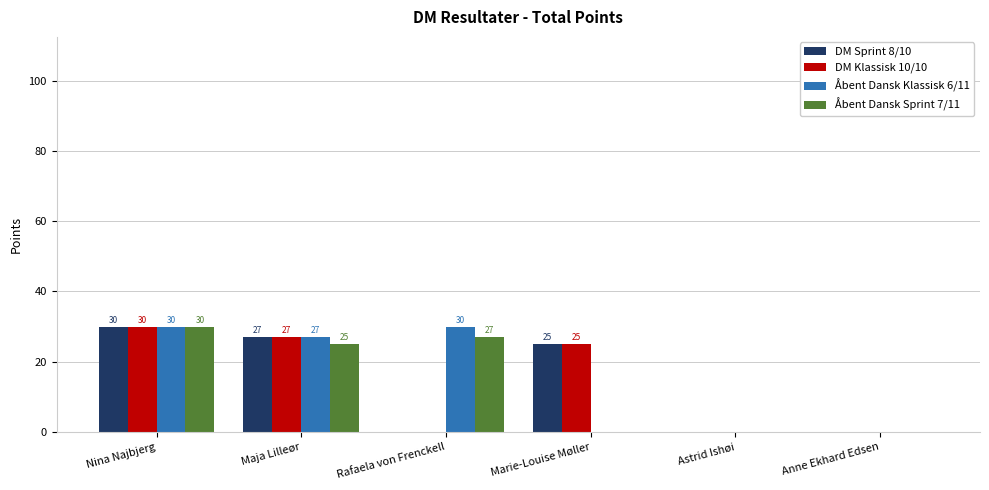

Which category has the highest value in the Åbent Dansk Sprint 7/11 series?

Nina Najbjerg